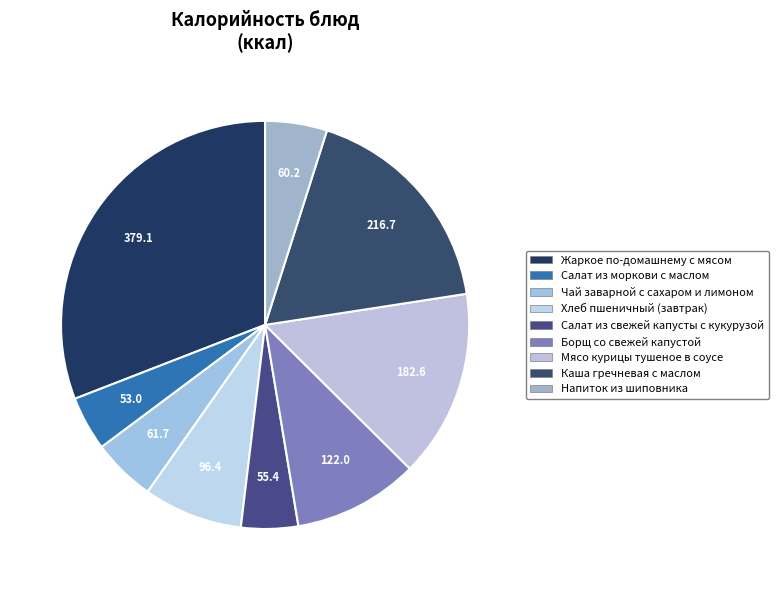

What is the smallest slice in the pie chart?

Салат из моркови с маслом